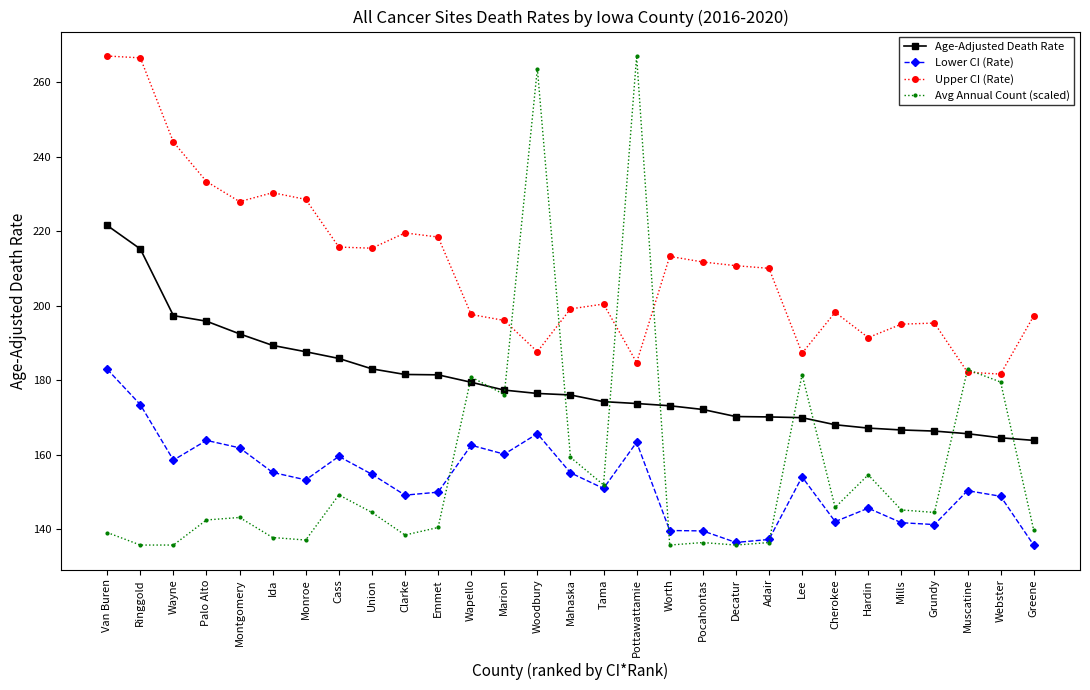

Which series changed the most between Clarke and Marion?

Avg Annual Count (scaled)